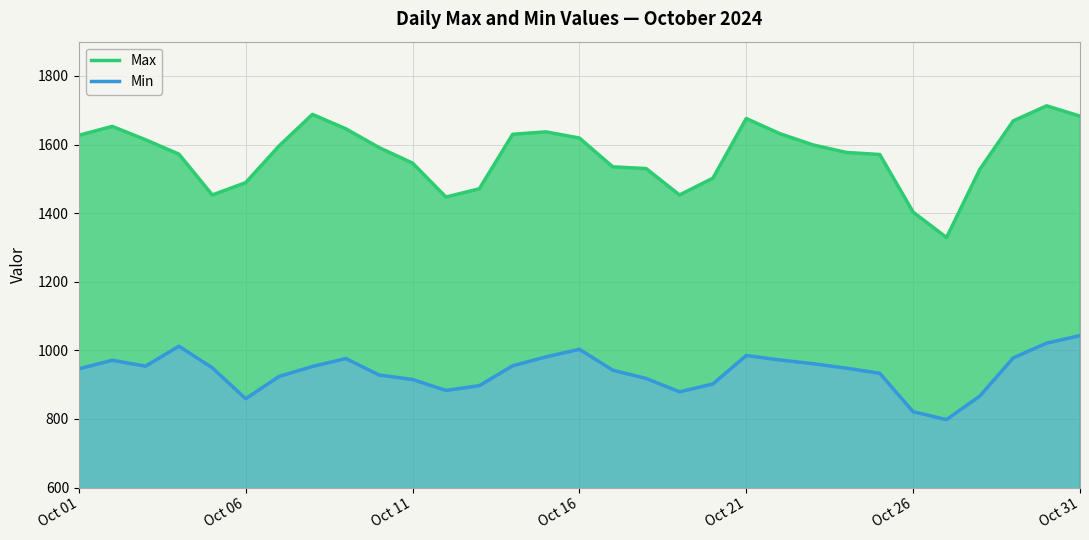

What is the difference between the second highest and second lowest values in the Min series?

200